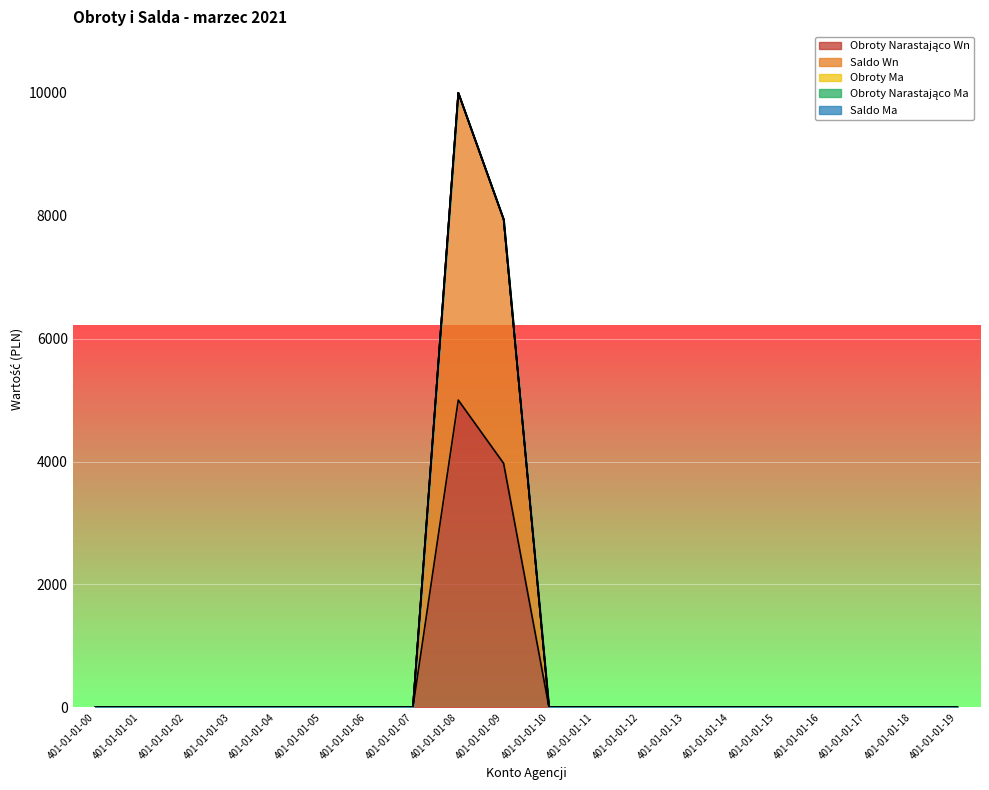

How many series are shown in this chart?

5